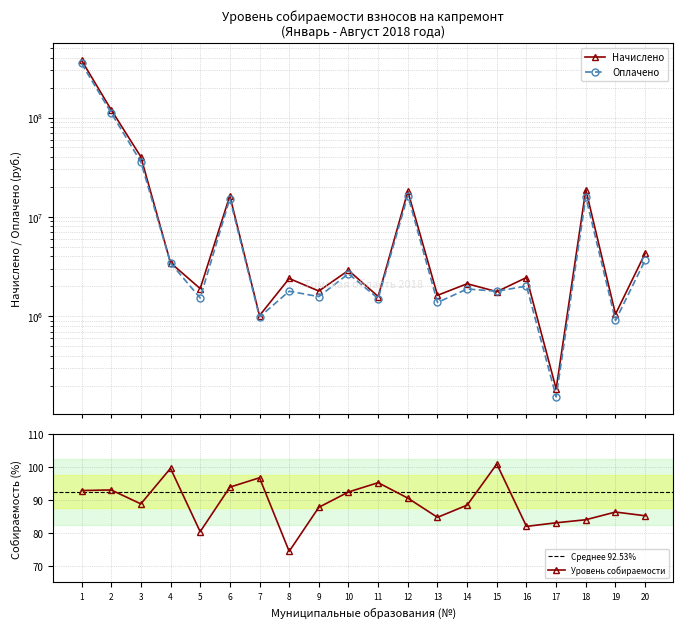

What is the lowest value of the Уровень собираемости series?

74.5